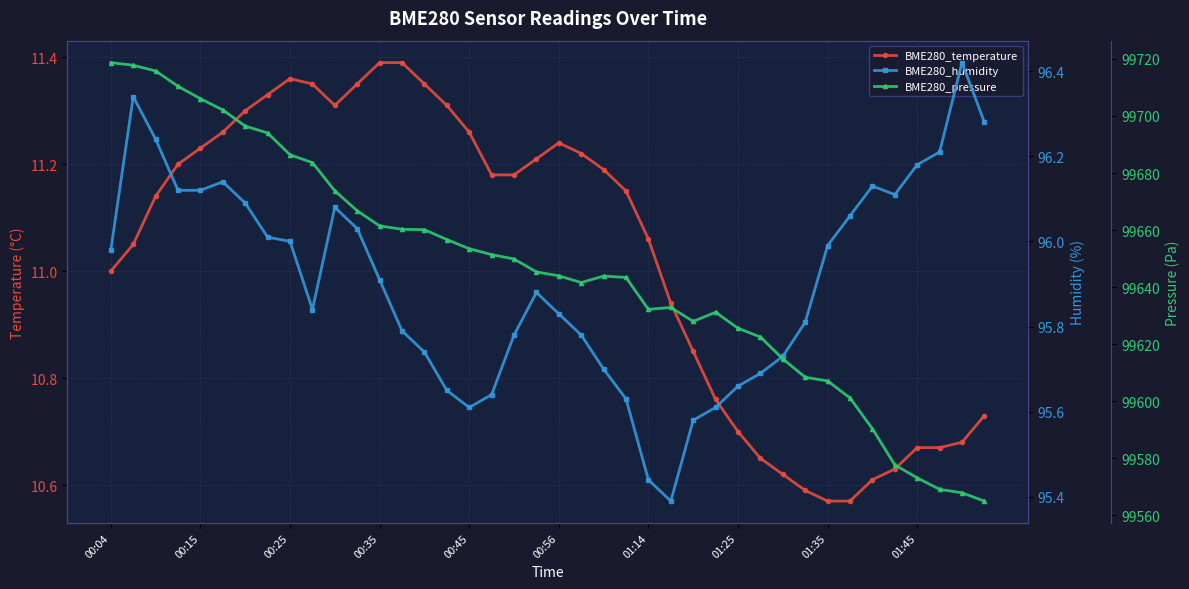

Read the BME280_humidity value at 29.

95.7